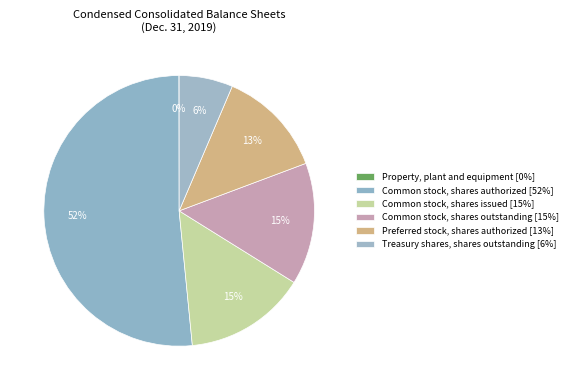

Is it true that Common stock, shares outstanding is 15% of the pie?

True